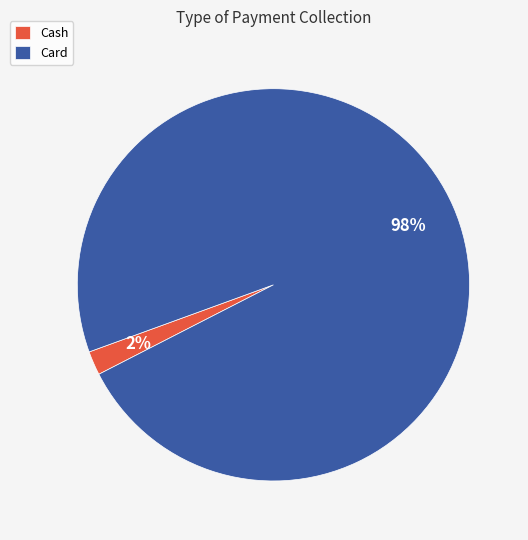

To the nearest percent, what is the combined percentage of Cash and Card?

100%